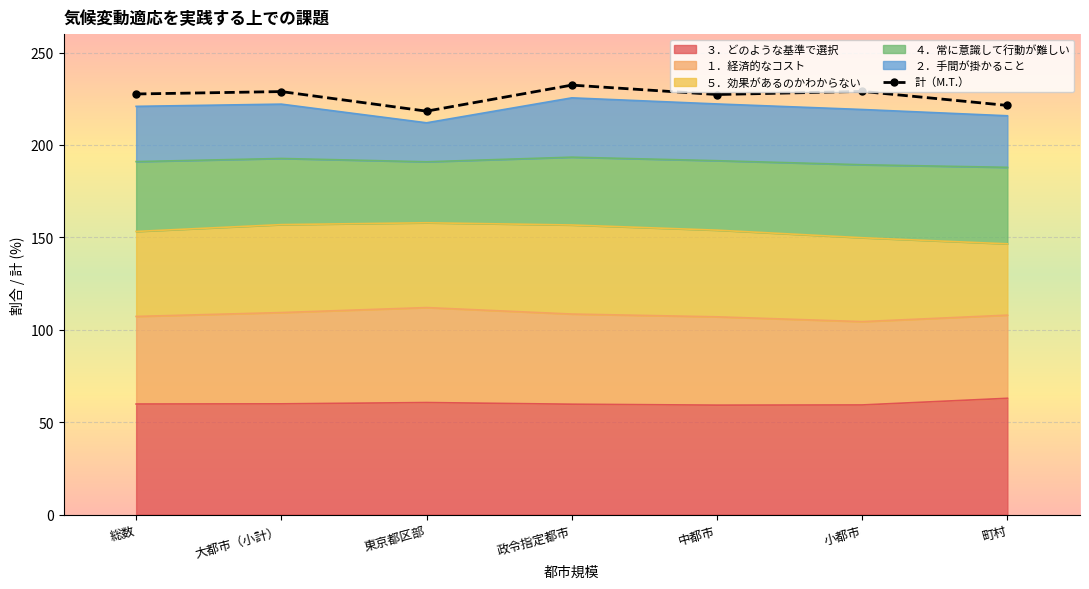

Rank the categories by value from highest to lowest.

政令指定都市, 小都市, 大都市（小計）, 総数, 中都市, 町村, 東京都区部